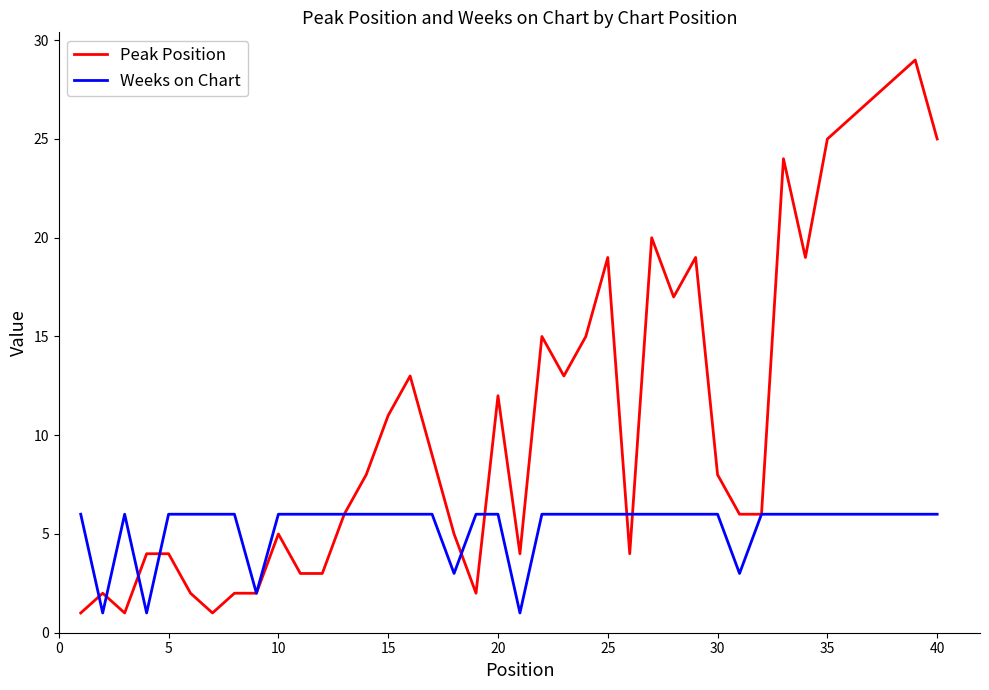

Which series has the largest total across all categories?

Peak Position